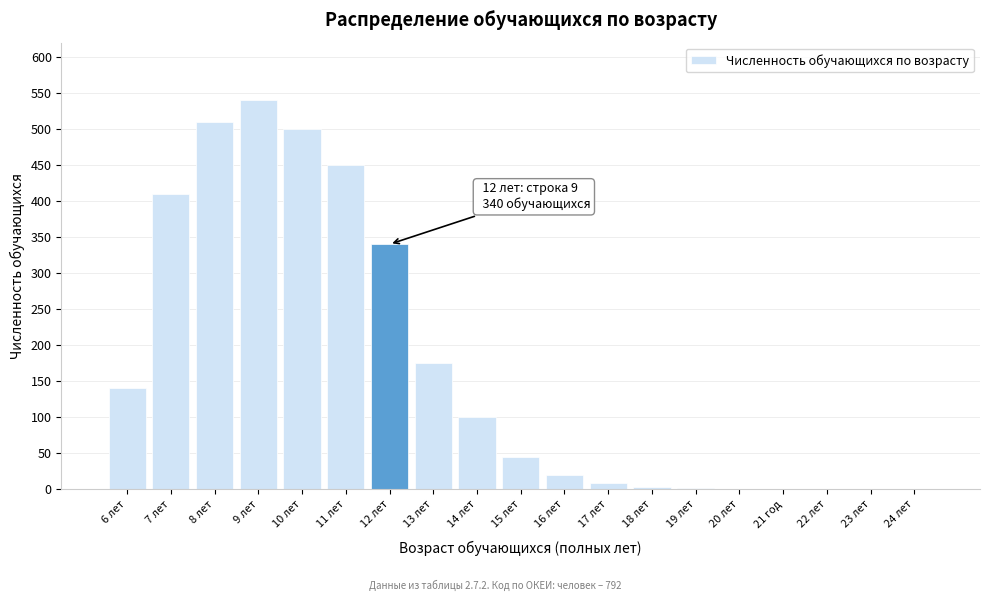

Is it true that the value at 22 лет is 0?

True